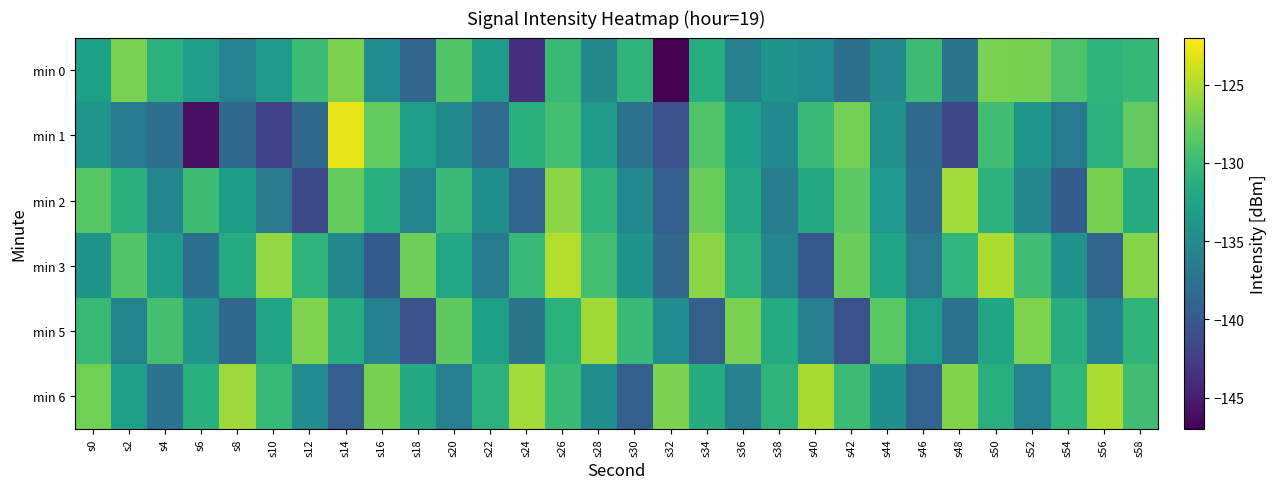

Between s32 and s58, which series saw the biggest shift?

min 0